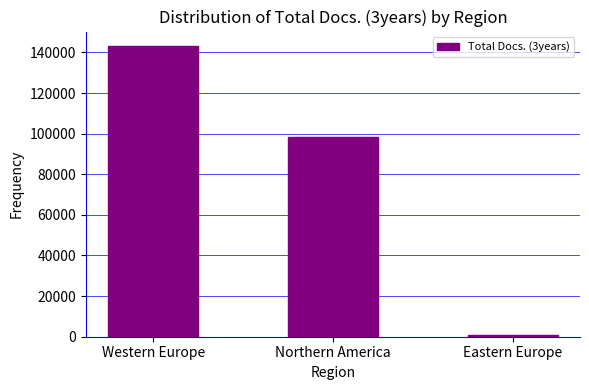

What is the difference between the values at Western Europe and Eastern Europe?

142057